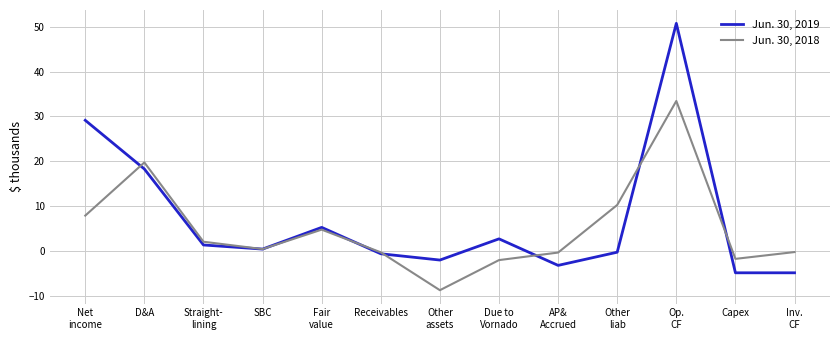

Between Straight-
lining and Inv.
CF, which series saw the biggest shift?

Jun. 30, 2019